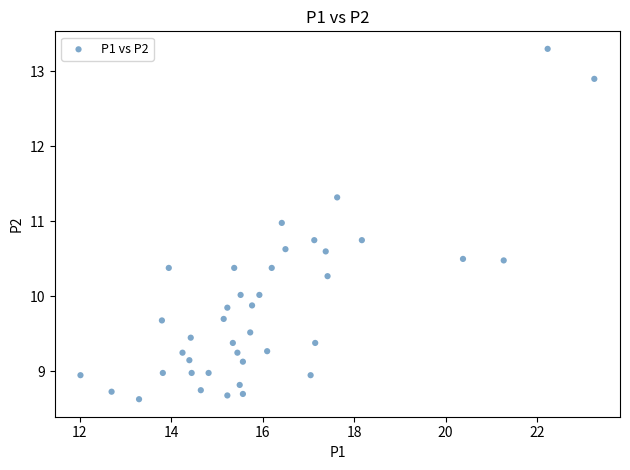

What is the range of X values (max minus min)?

11.2